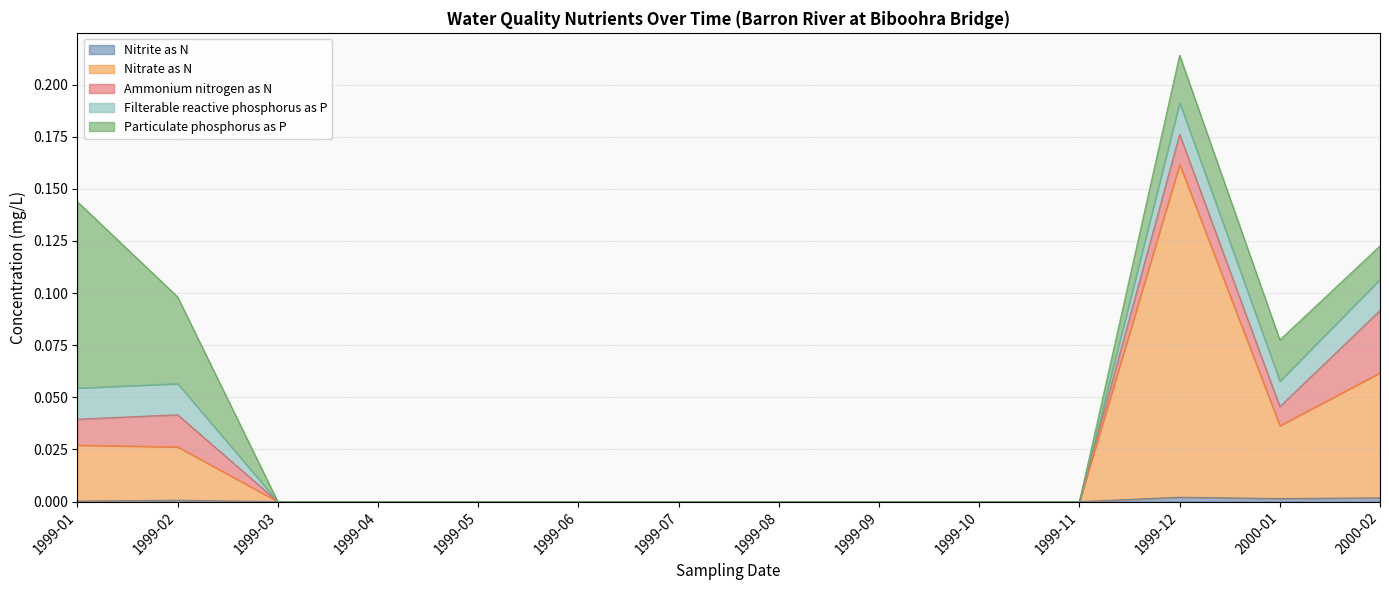

The Particulate phosphorus as P series shows 0.2 at 1999-01. True or false?

False